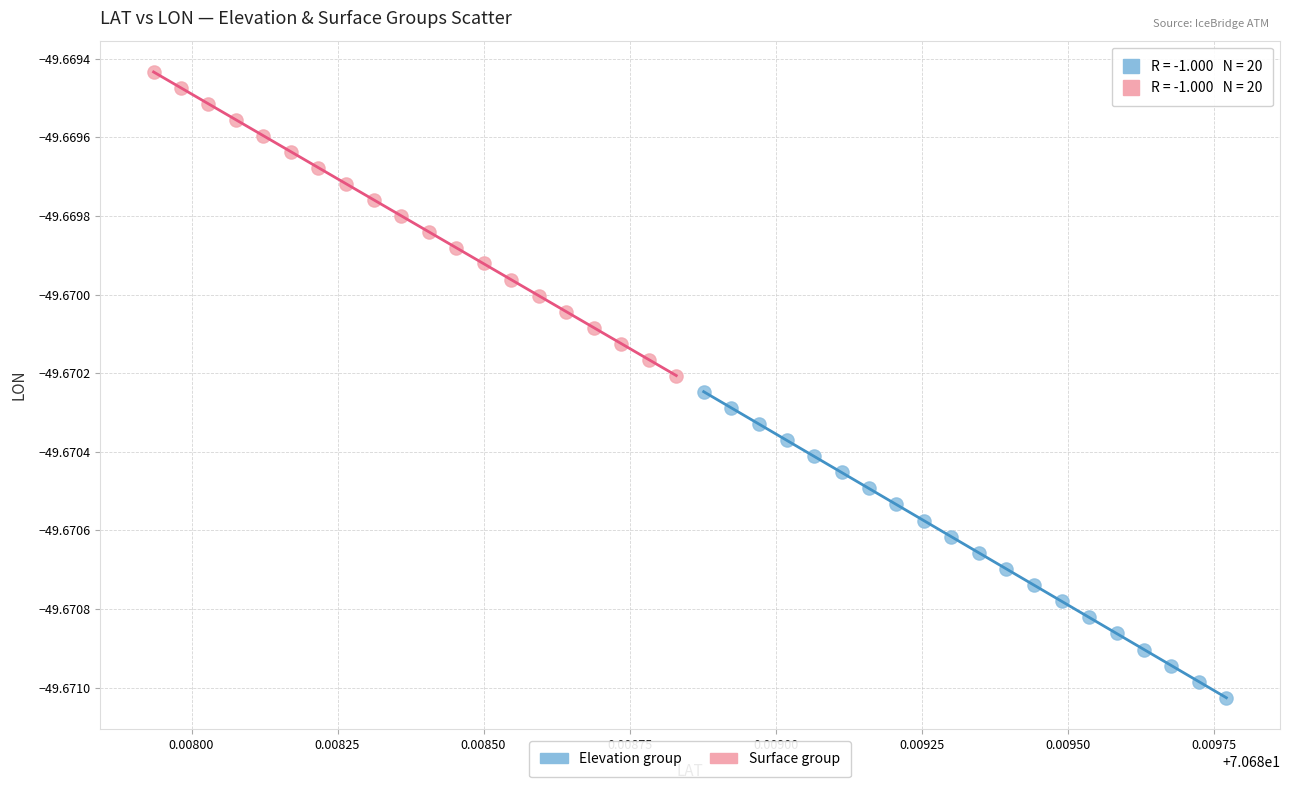

Which series reaches the maximum Y coordinate?

Surface group